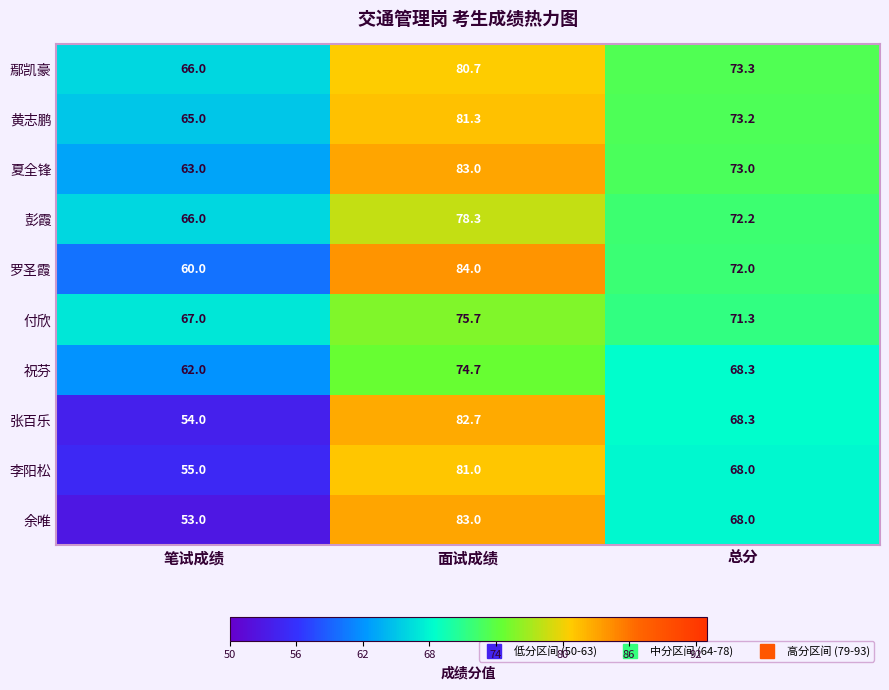

Is it true that 余唯 equals 72.0 at 笔试成绩?

False